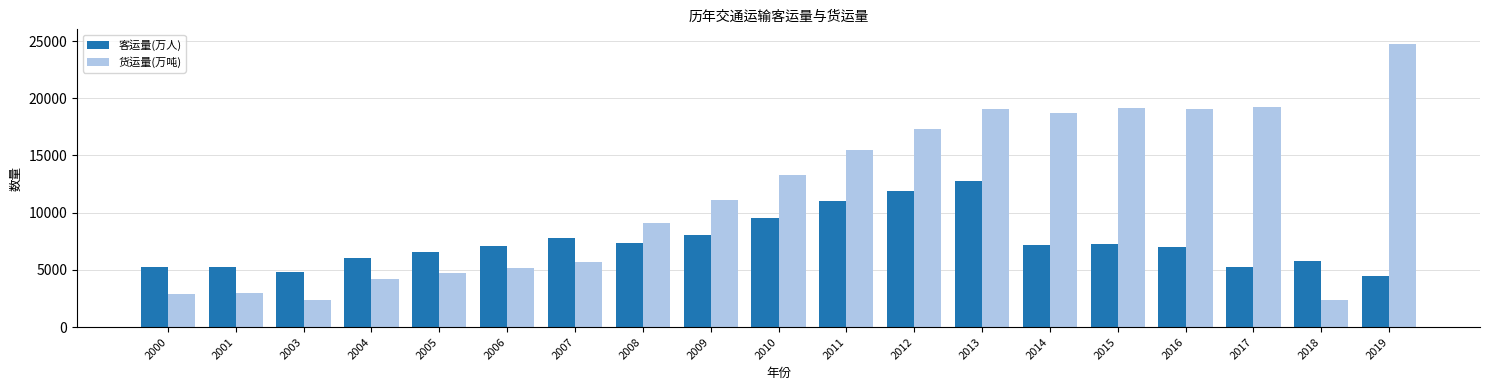

Are the bars grouped side by side (vs. stacked)?

Yes